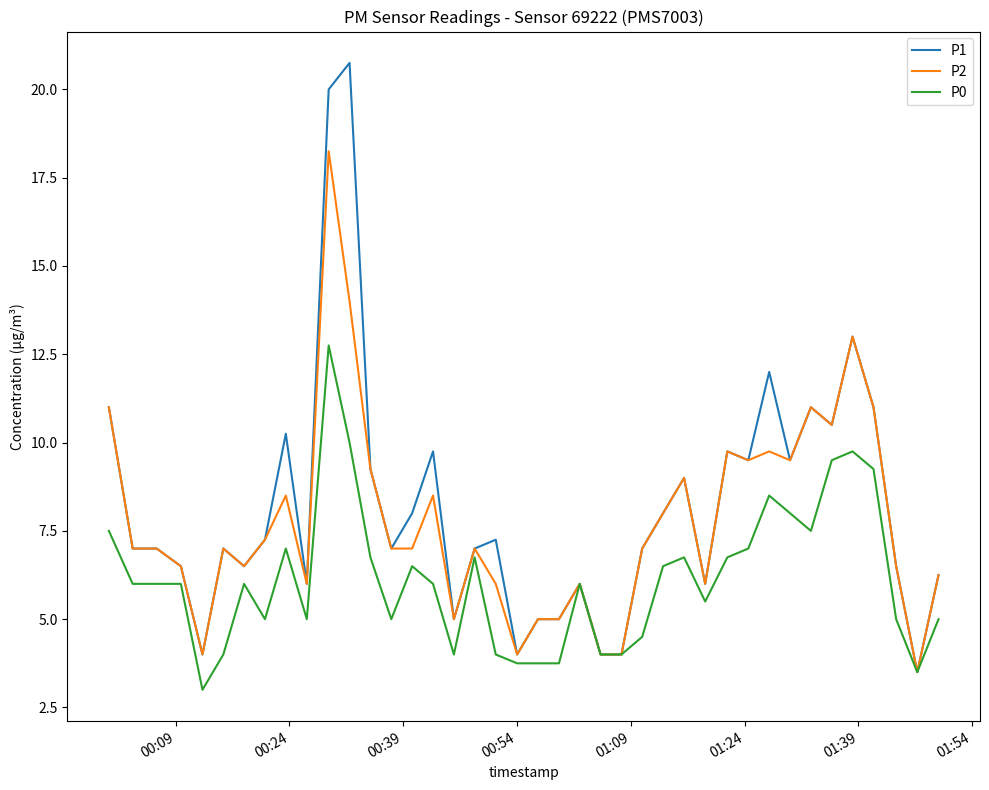

What is the difference between the second highest and minimum values in the P0 series?

7.0